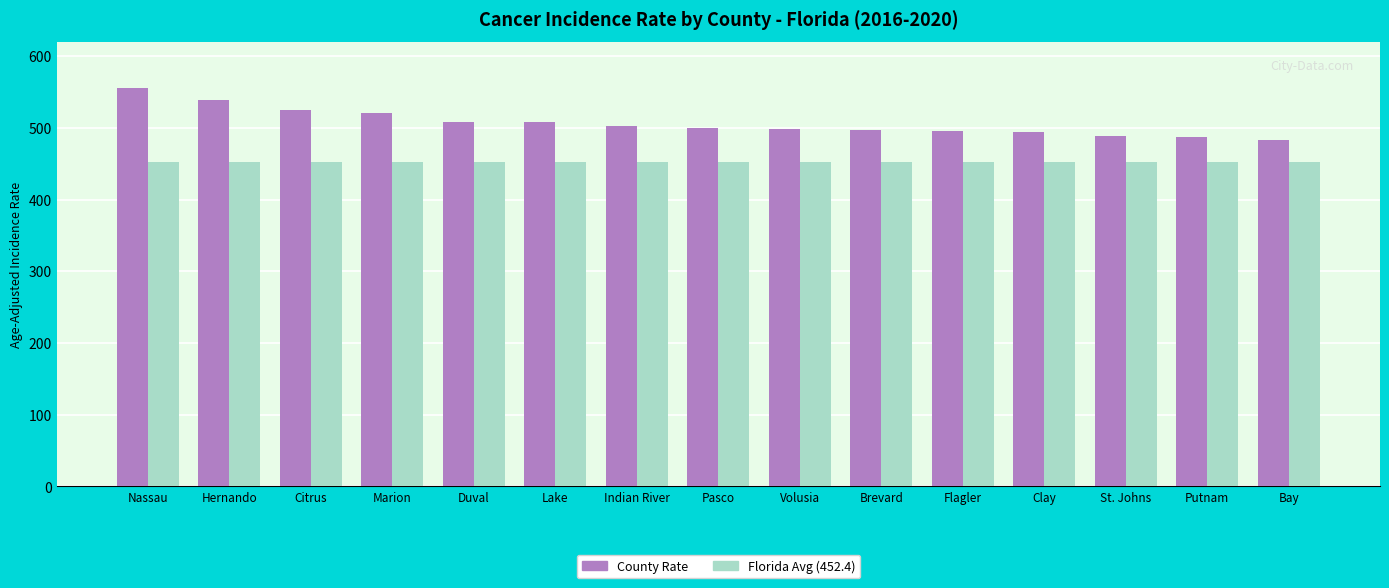

What is the maximum value shown in the chart?

555.9